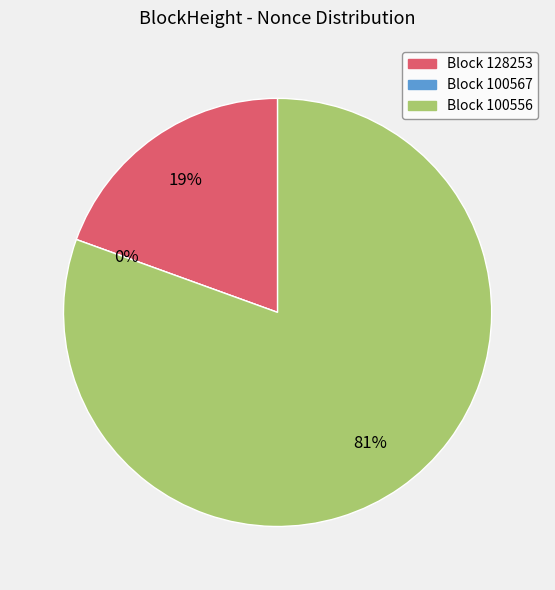

How many segments does this pie chart have?

3